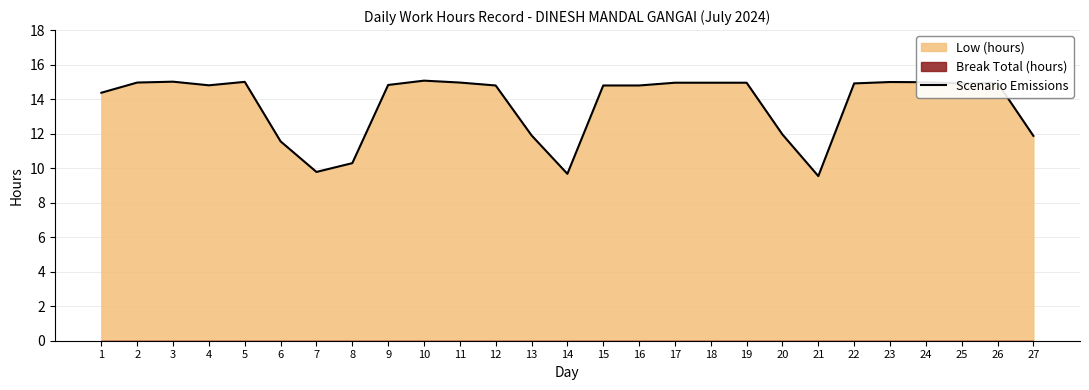

What is the minimum value shown in the chart?

9.5